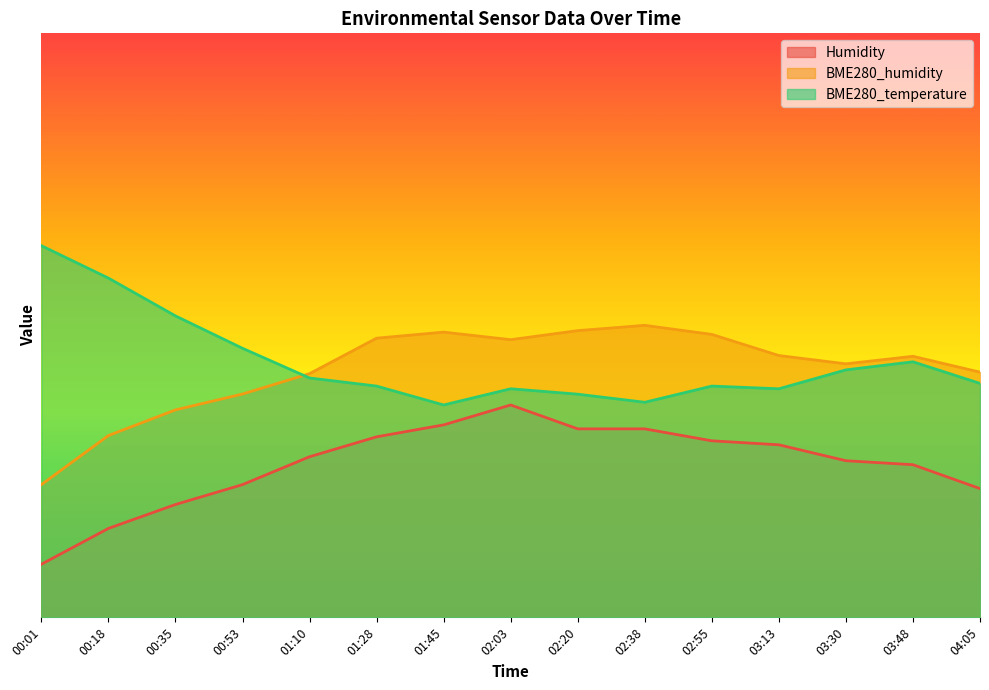

At how many categories does at least one series exceed 51?

9